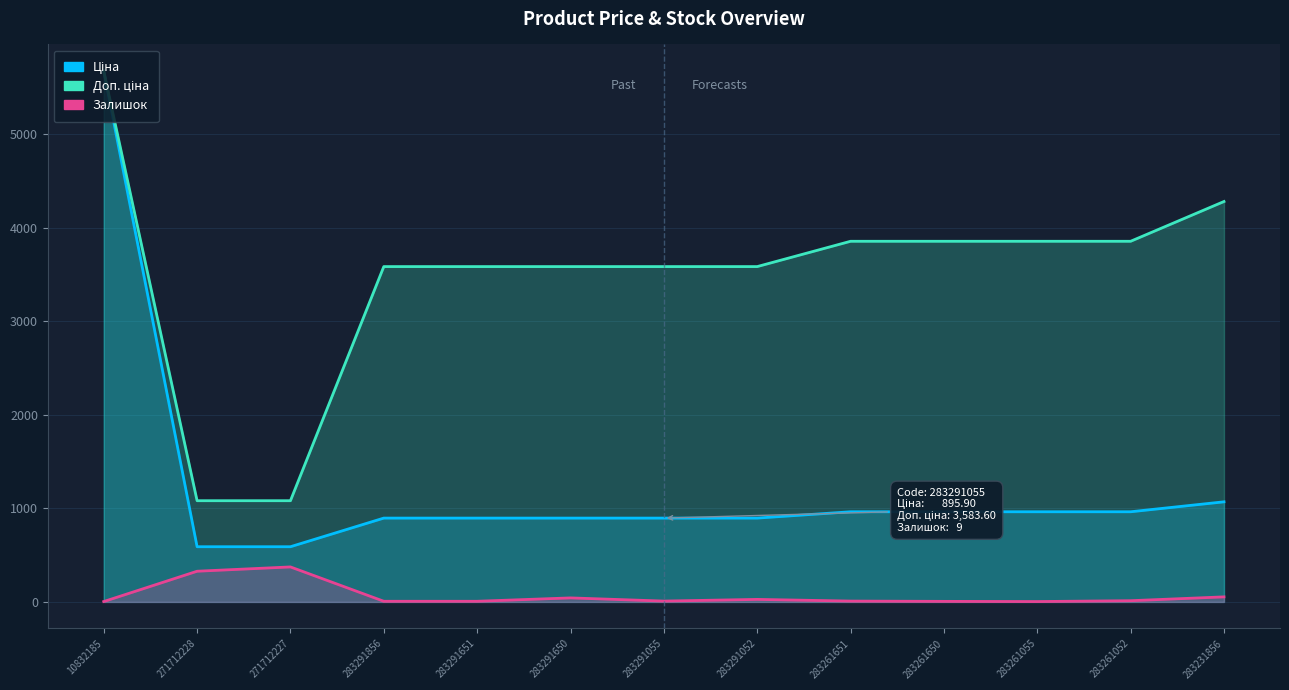

How many categories are shown in the chart?

13